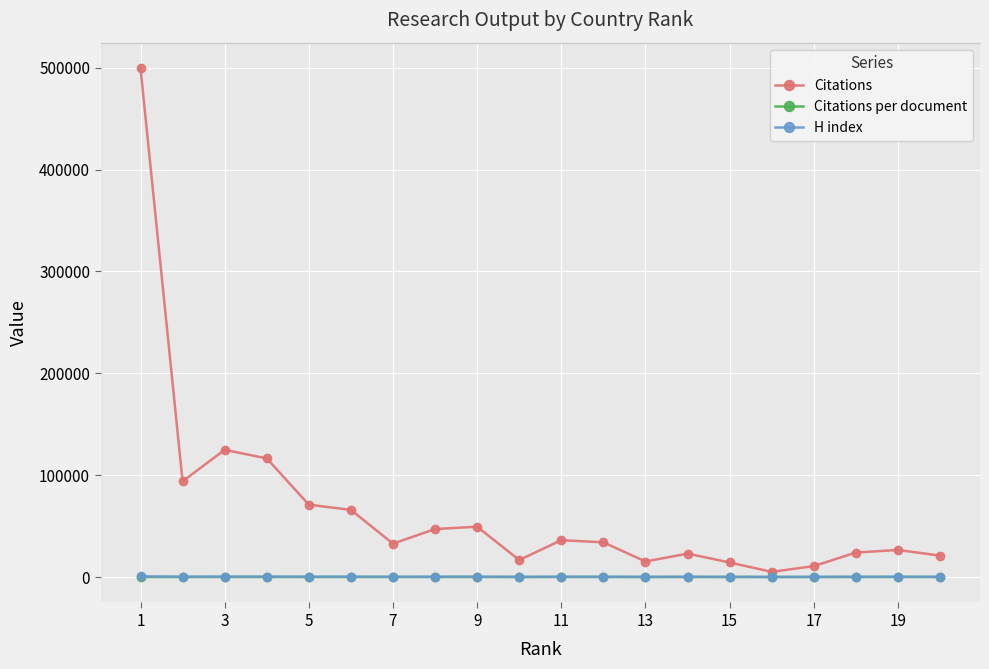

What are all the series names shown in the legend?

Citations, Citations per document, H index